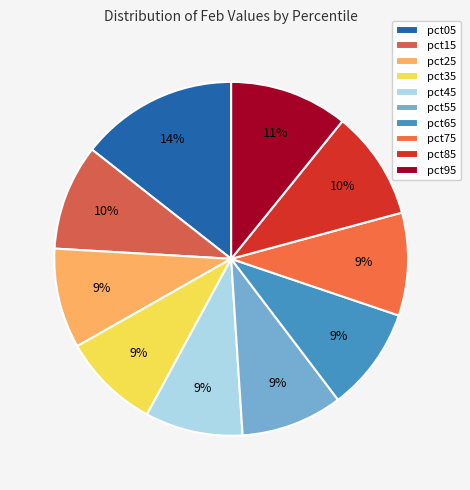

Which category has the biggest portion of the pie?

pct05